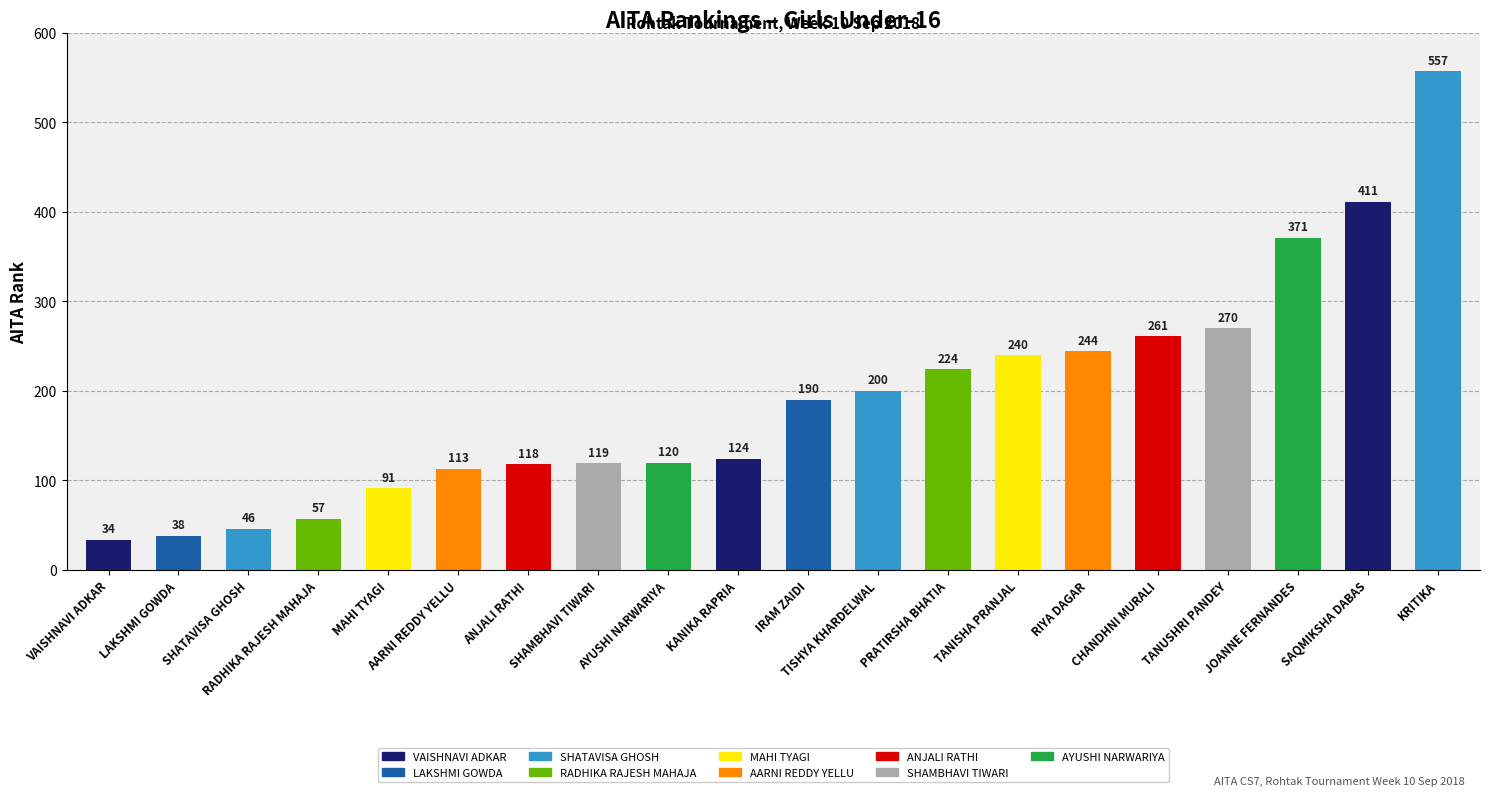

The value at SAQMIKSHA DABAS is 411. True or false?

True